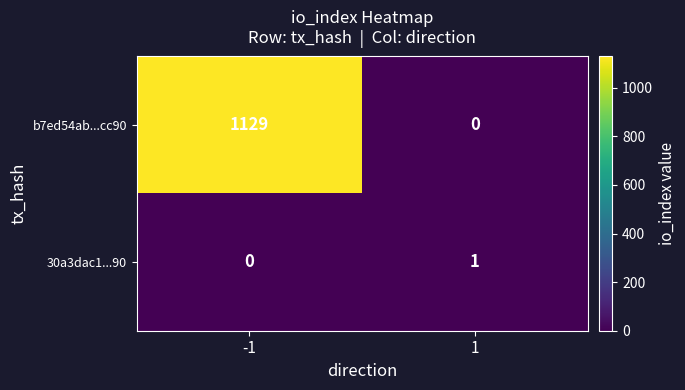

What is the spread (max minus min) of values at -1?

1129